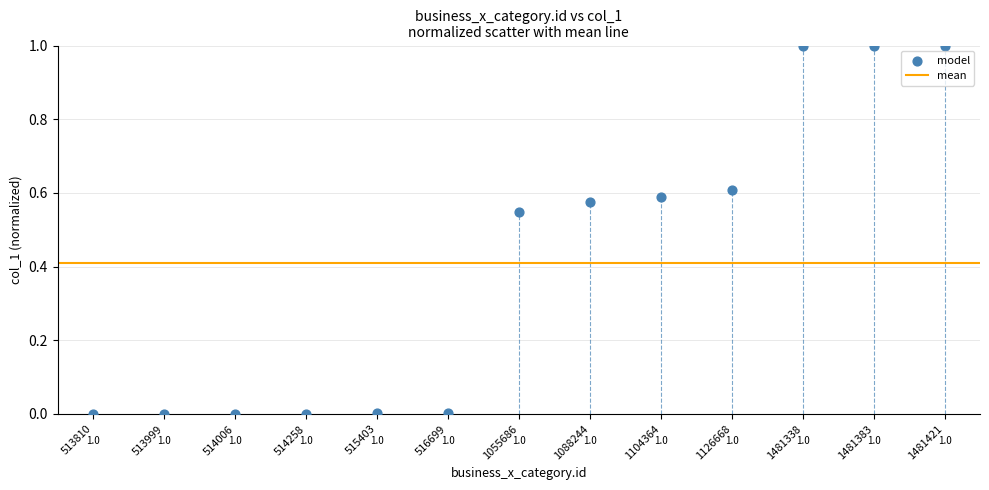

What is the range of Y values (max minus min)?

1.0